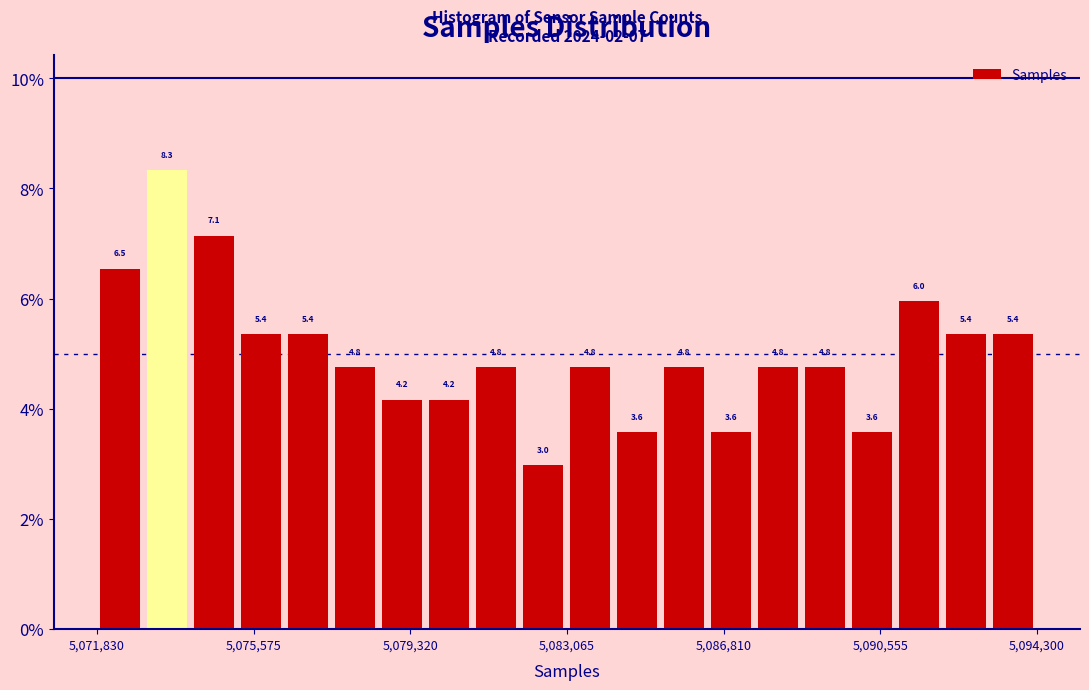

Read against the x-axis, roughly where is the centre of the tallest bar?

5073500